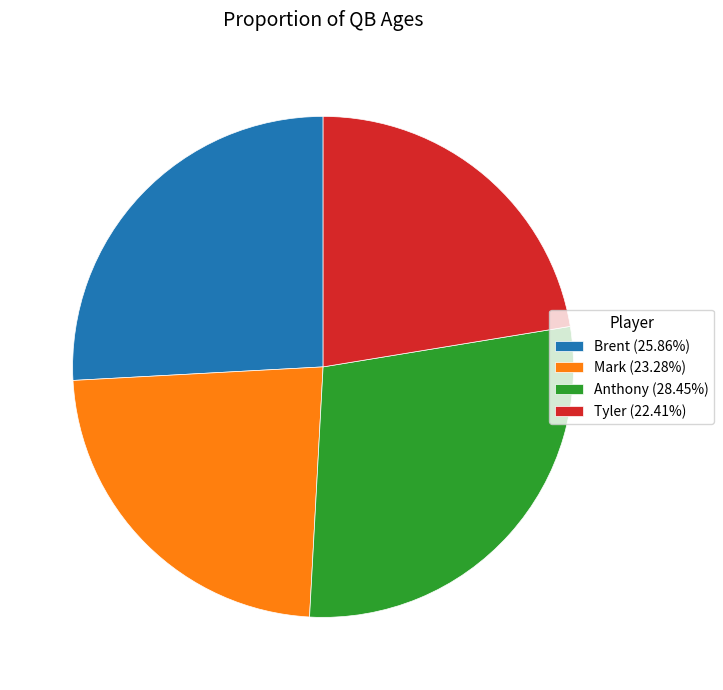

Is the sum of Anthony (28.45%) and Brent (25.86%) greater than half?

Yes